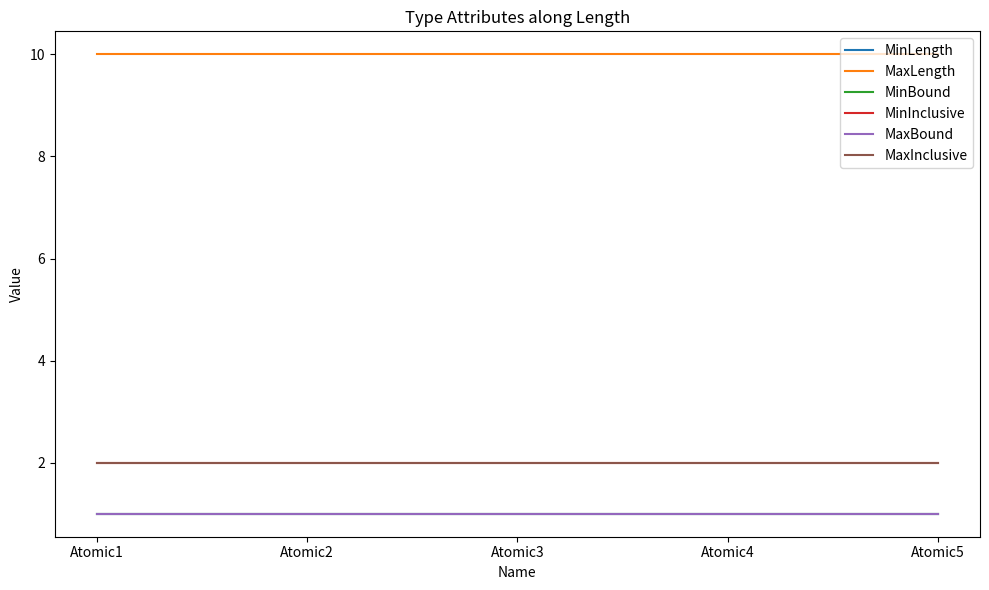

Does the chart have visible grid lines?

No